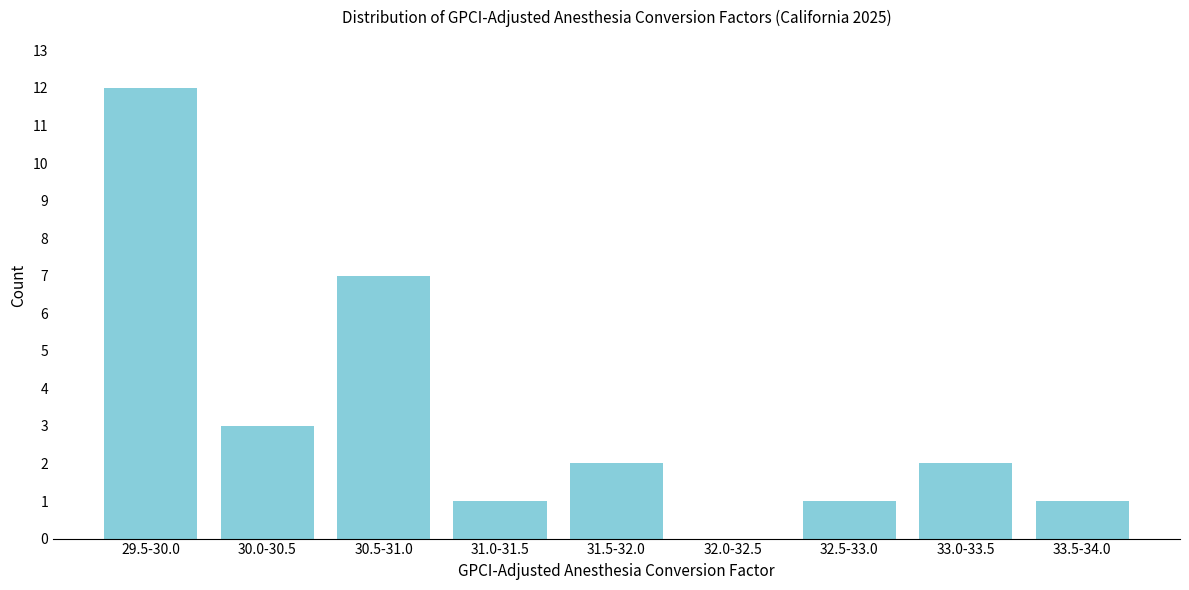

Reading left to right, list all the values displayed in this chart.

29.5-30.0=12	30.0-30.5=3	30.5-31.0=7	31.0-31.5=1	31.5-32.0=2	32.0-32.5=0	32.5-33.0=1	33.0-33.5=2	33.5-34.0=1